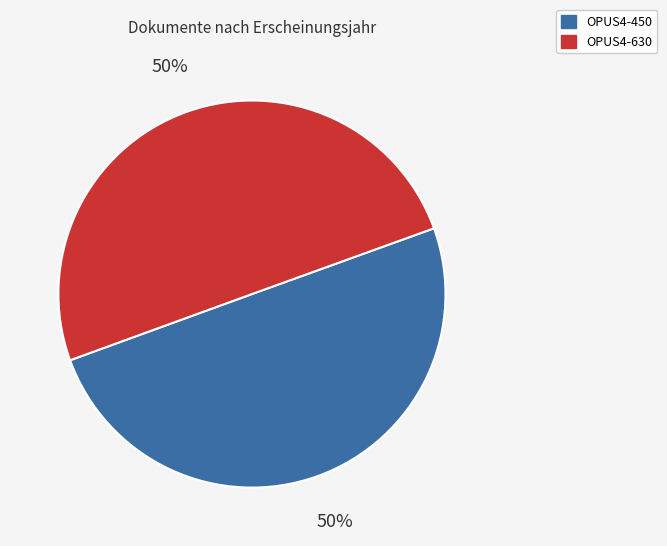

Combined, do OPUS4-450 and OPUS4-630 account for over 50%?

Yes